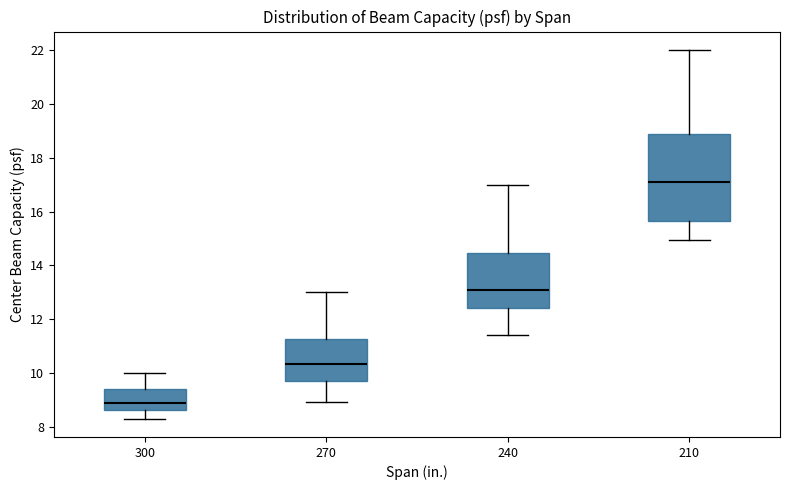

Reading left to right, transcribe this box plot: for each box, give where its median line is, the range the box spans, and where its two whiskers end, as read against the y-axis. The values are not printed on the chart, so give them approximately, as read against the axis.

300: median 8.8, box 8.6 to 9.4, whiskers 8.4 to 10.0
270: median 10.4, box 9.8 to 11.2, whiskers 9.0 to 13.0
240: median 13.0, box 12.4 to 14.4, whiskers 11.4 to 17.0
210: median 17.2, box 15.6 to 18.8, whiskers 15.0 to 22.0